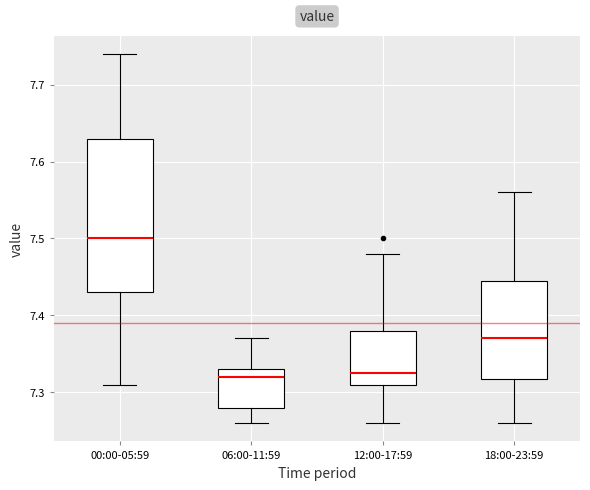

Reading left to right, read every box against the y-axis: the position of its median line, the range the box covers, and the ends of its whiskers. The values are not printed on the chart, so give them approximately, as read against the axis.

00:00-05:59: median 7.50, box 7.43 to 7.63, whiskers 7.31 to 7.74
06:00-11:59: median 7.32, box 7.28 to 7.33, whiskers 7.26 to 7.37
12:00-17:59: median 7.33, box 7.31 to 7.38, whiskers 7.26 to 7.48
18:00-23:59: median 7.37, box 7.32 to 7.45, whiskers 7.26 to 7.56